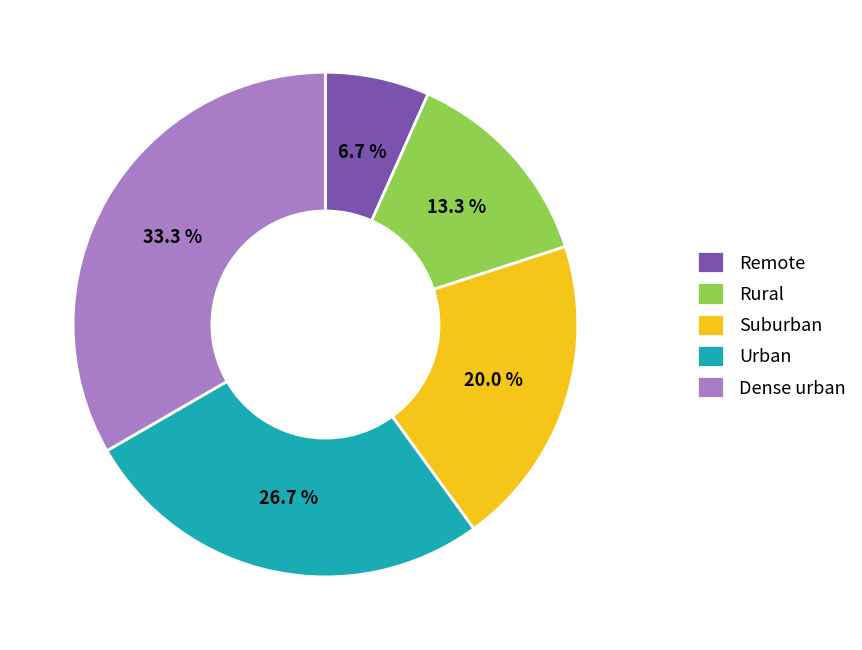

Which category has the smallest portion of the pie?

Remote